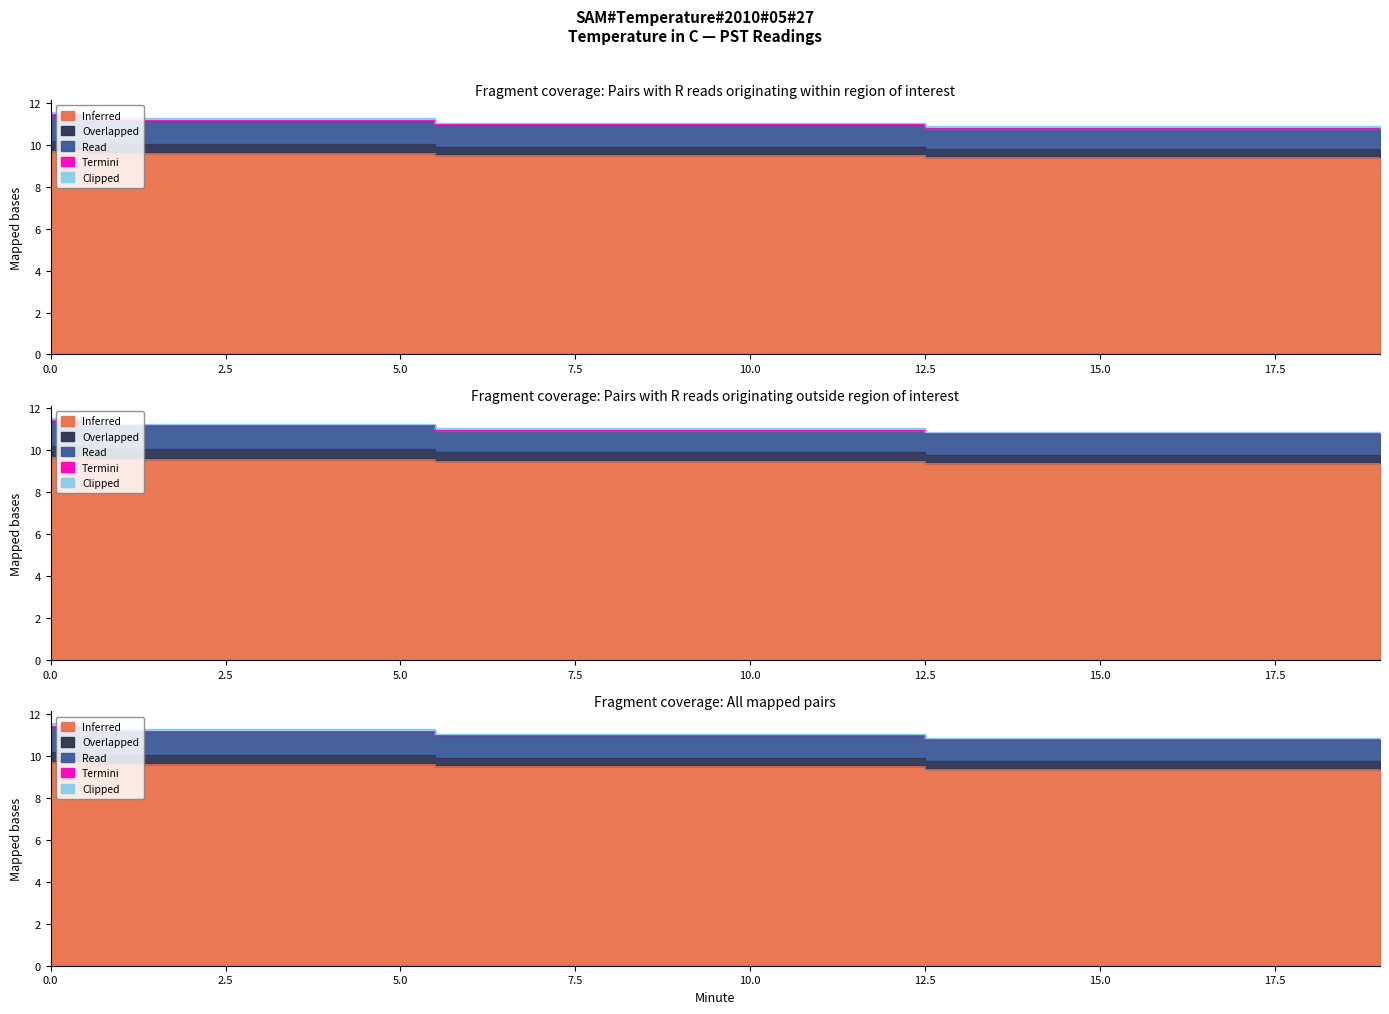

True or false: Inferred and Read cross at least once.

False